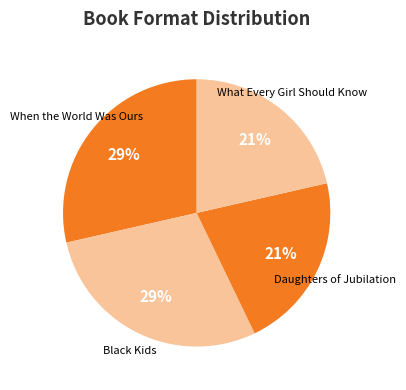

Count the number of slices in the pie.

4